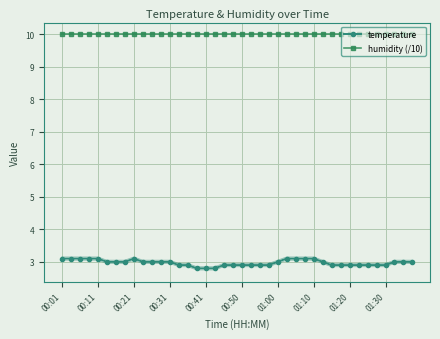

True or false: humidity (/10) and temperature intersect in this chart.

False